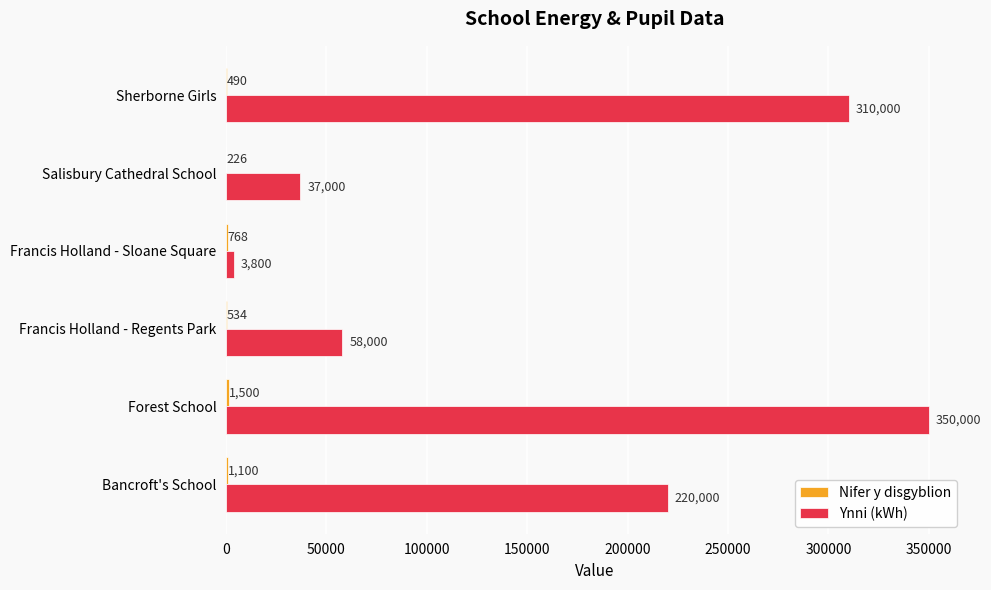

True or false: Ynni (kWh) has a value of 37000 at Salisbury Cathedral School.

True